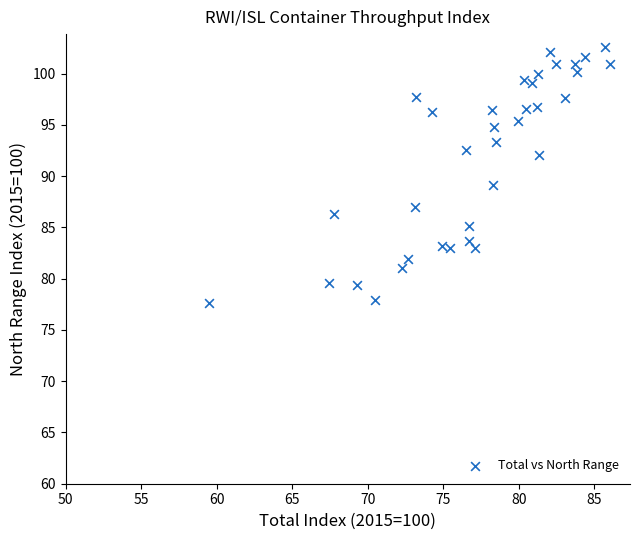

What is the range of Y values (max minus min)?

25.0